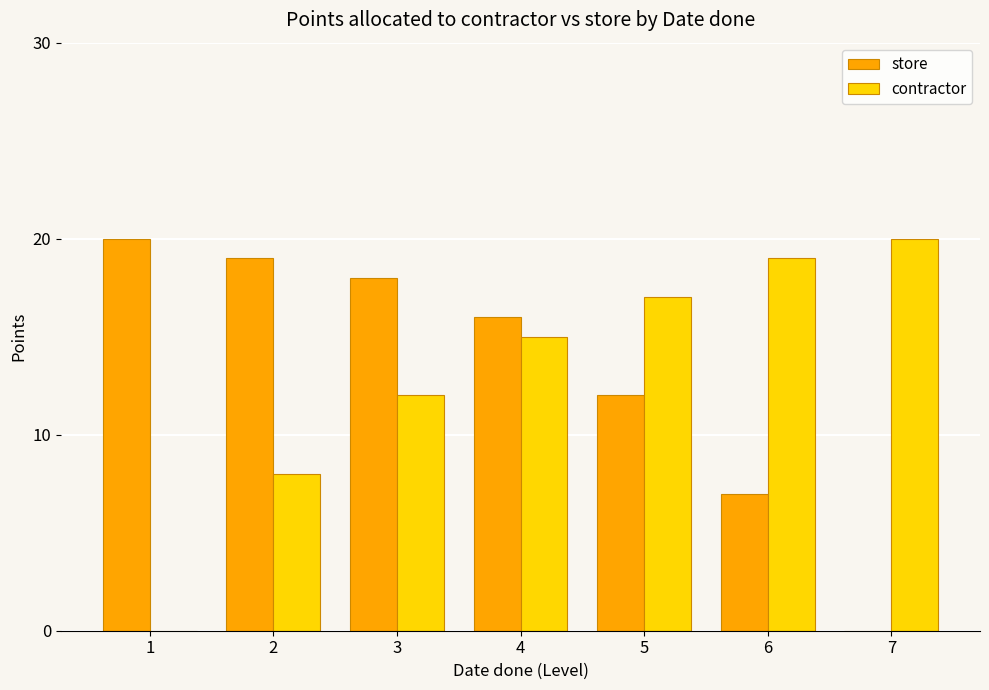

Where is store nearest to the value 10?

5